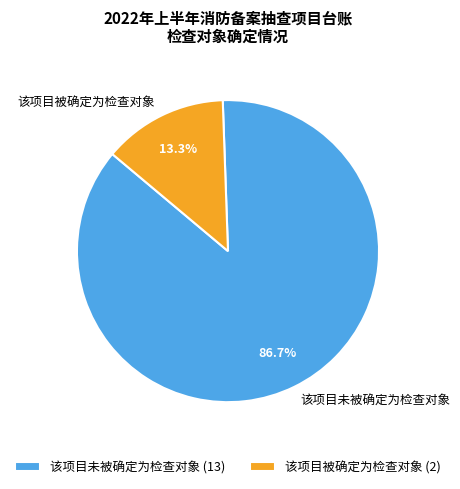

Combined, what portion of the pie is 该项目未被确定为检查对象 and 该项目被确定为检查对象?

100.0%